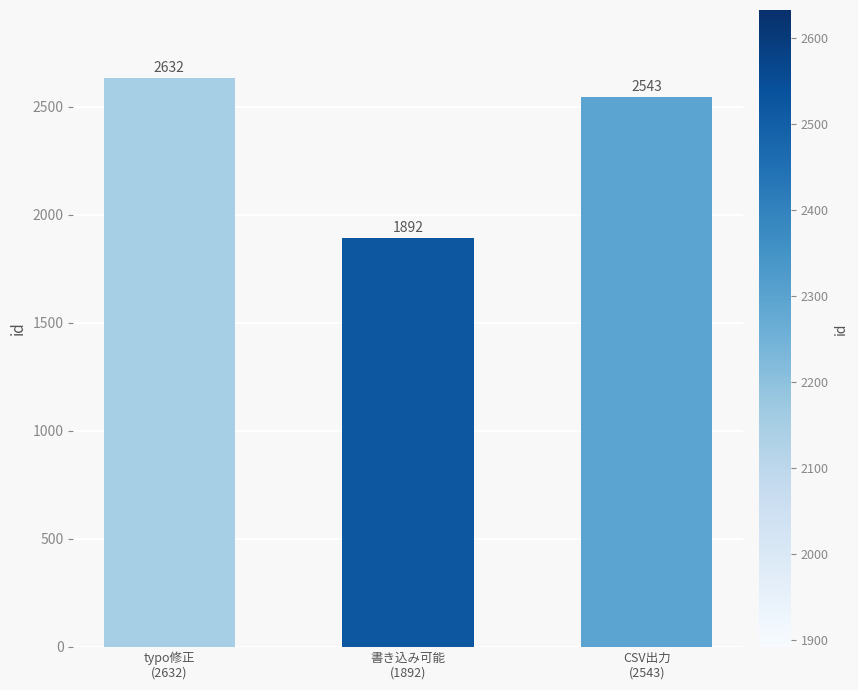

What position from the right is typo修正
(2632)?

3